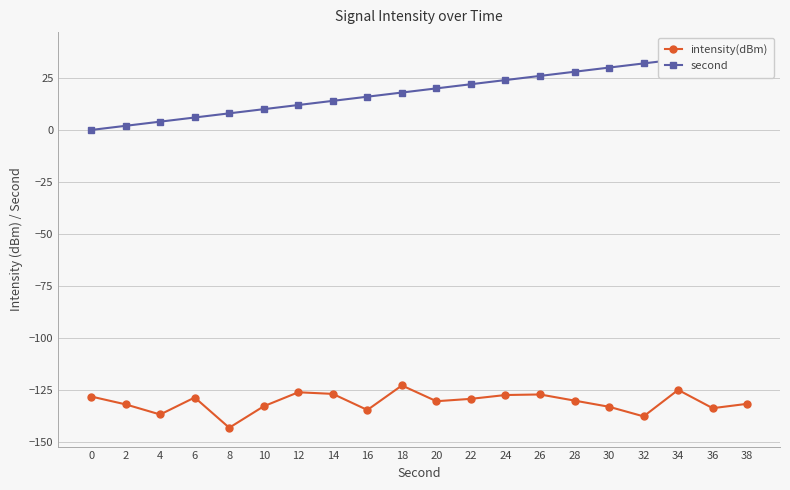

Reading left to right, transcribe all the data shown in this chart.

intensity(dBm): -128.2	-132.0	-136.8	-128.6	-143.2	-132.9	-126.1	-126.9	-134.7	-122.9	-130.4	-129.3	-127.5	-127.2	-130.1	-133.1	-137.7	-125.0	-133.8	-131.7
second: 0.0	2.0	4.0	6.0	8.0	10.0	12.0	14.0	16.0	18.0	20.0	22.0	24.0	26.0	28.0	30.0	32.0	34.0	36.0	38.0